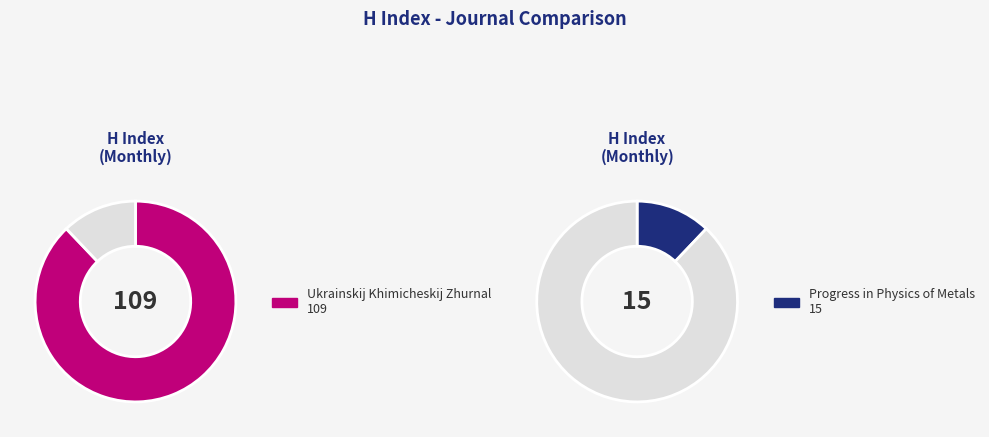

Which slice is the smallest?

Progress in Physics of Metals